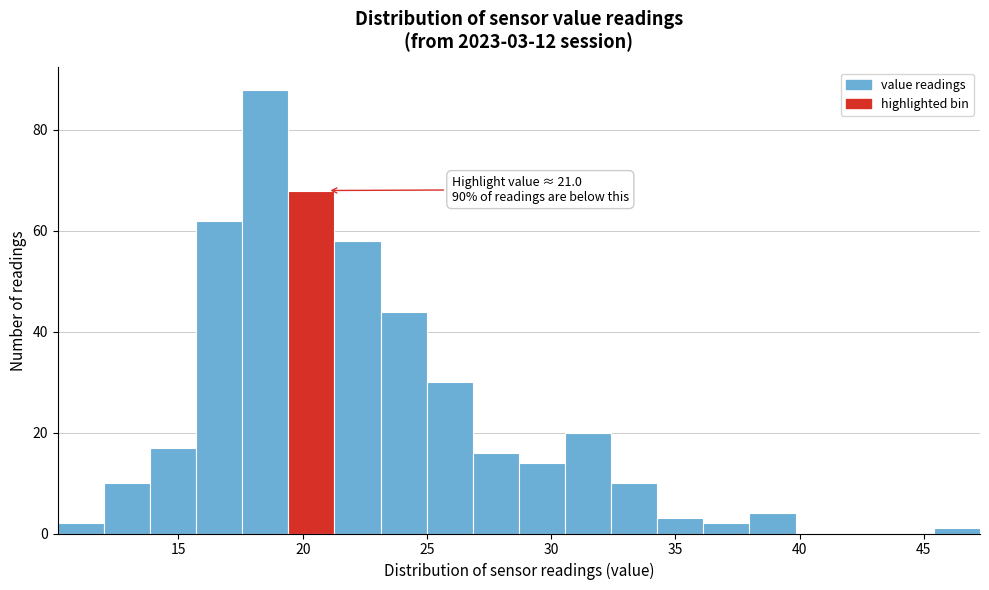

Around what value on the x-axis is the tallest bar? Give the approximate position of its centre, as read against the axis.

18.5